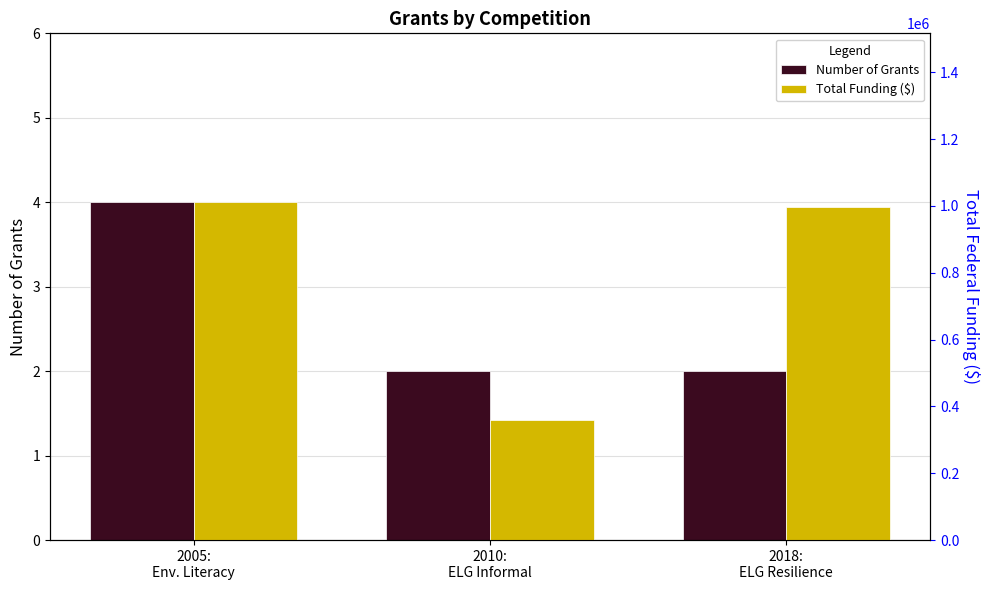

Reading left to right, transcribe all the data shown in this chart.

Number of Grants: 4	2	2
Total Funding ($): 1010891	358250	997658